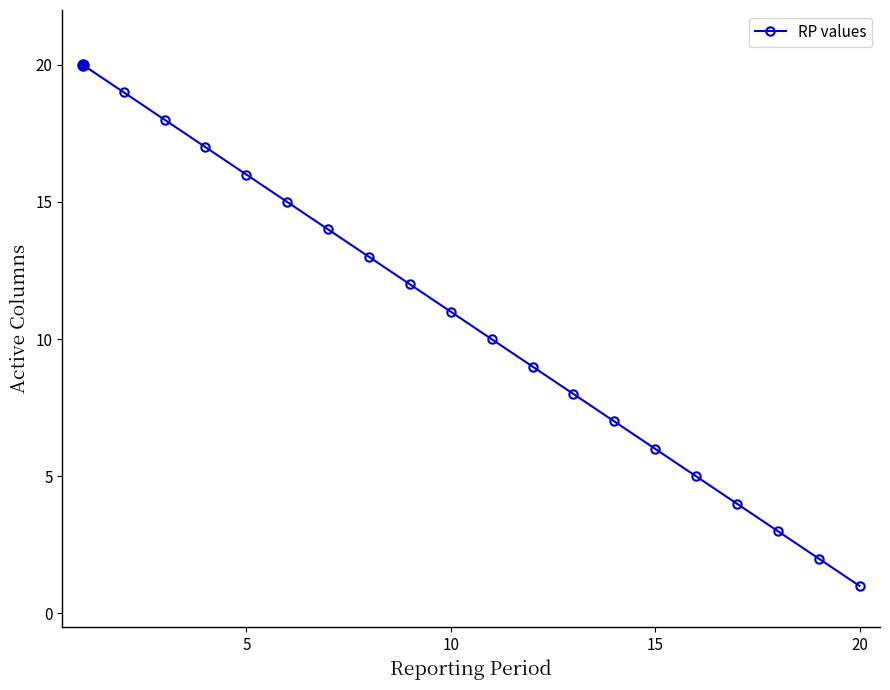

What is the maximum value shown in the chart?

20